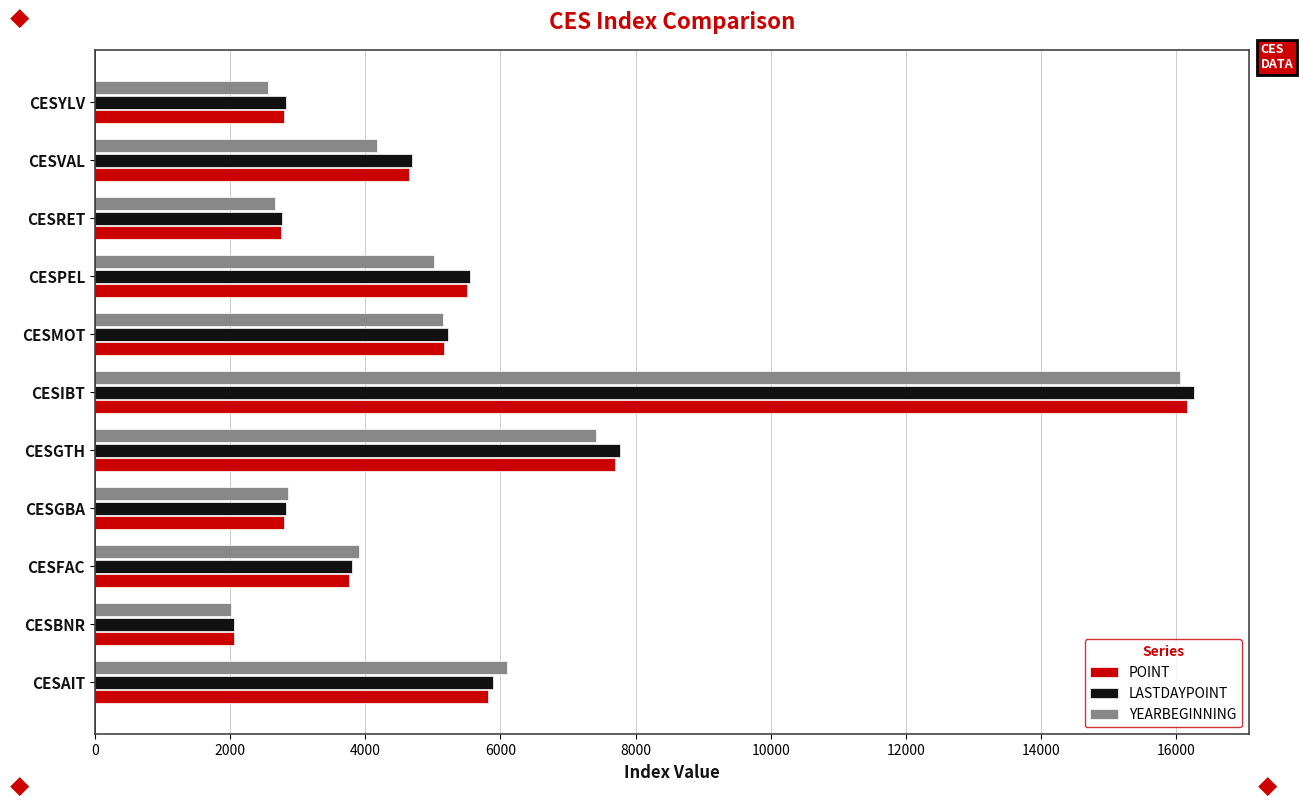

Where is POINT nearest to the value 9107?

CESGTH